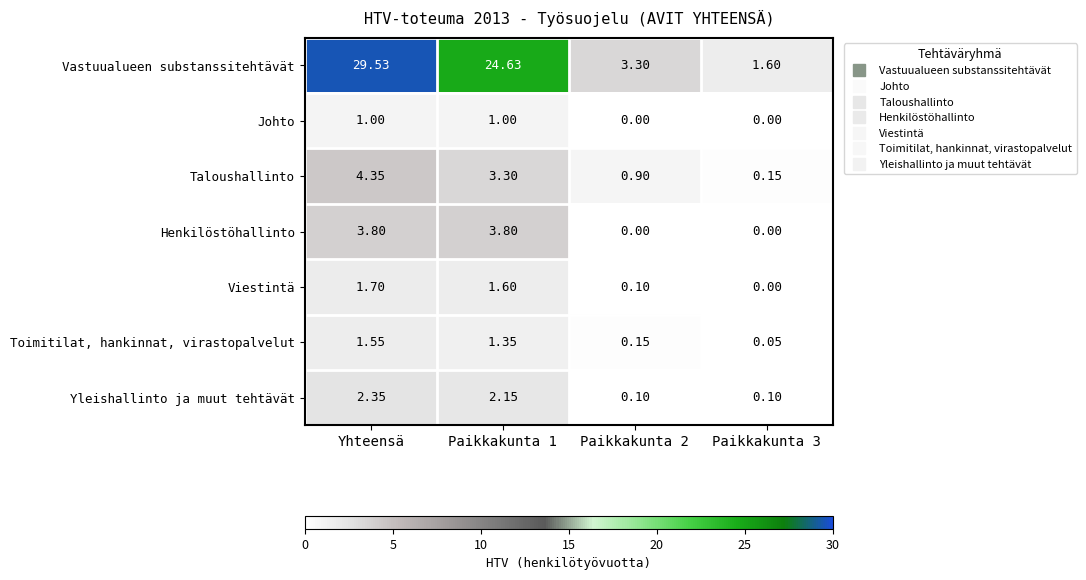

What is the total value across all series at Paikkakunta 3?

1.9